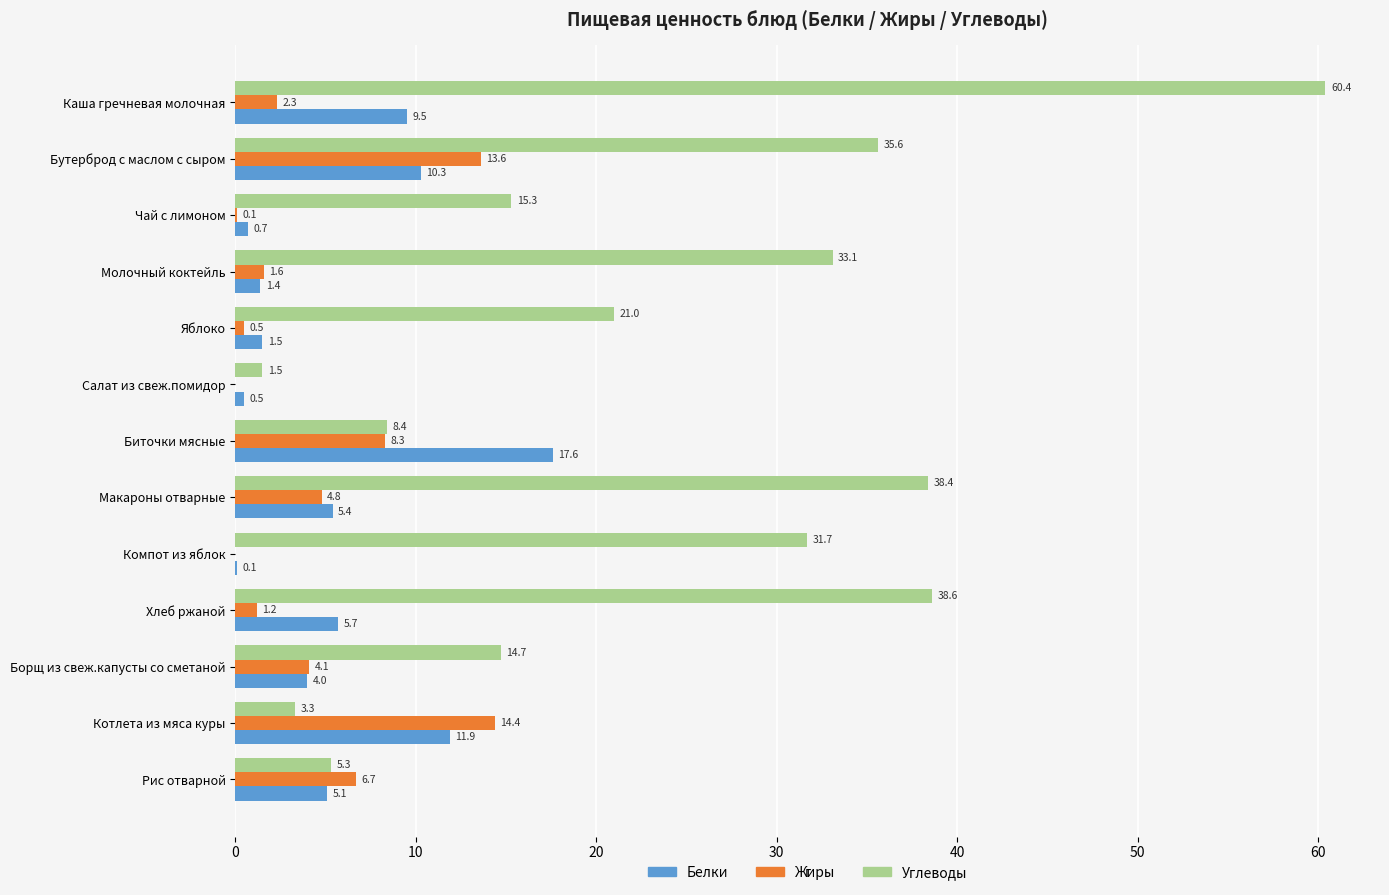

The value of Белки at Компот из яблок is 0.1. True or false?

True